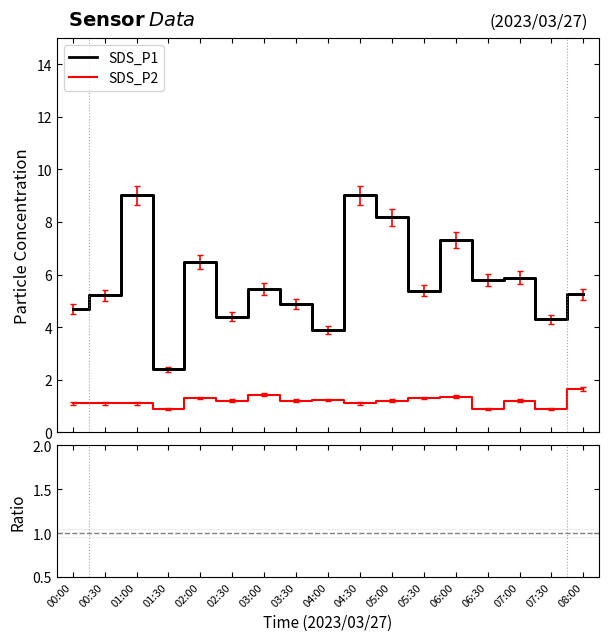

What is the label of the 1st point from the right?

08:00